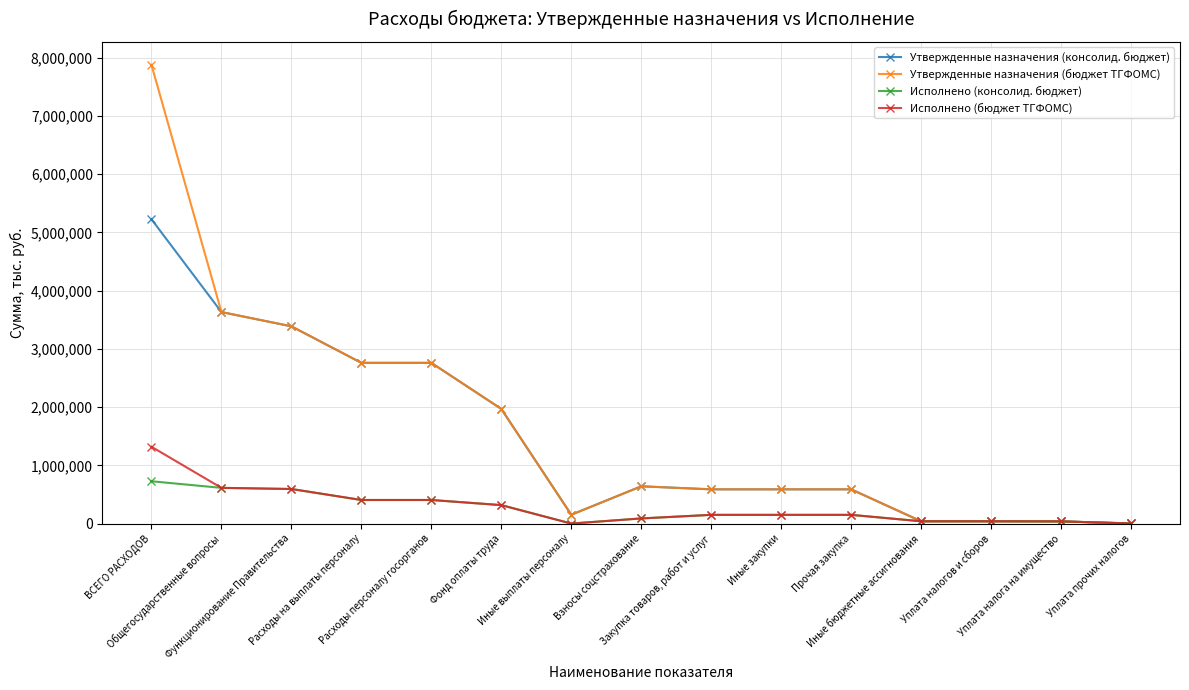

Which series has the largest total across all categories?

Утвержденные назначения (бюджет ТГФОМС)